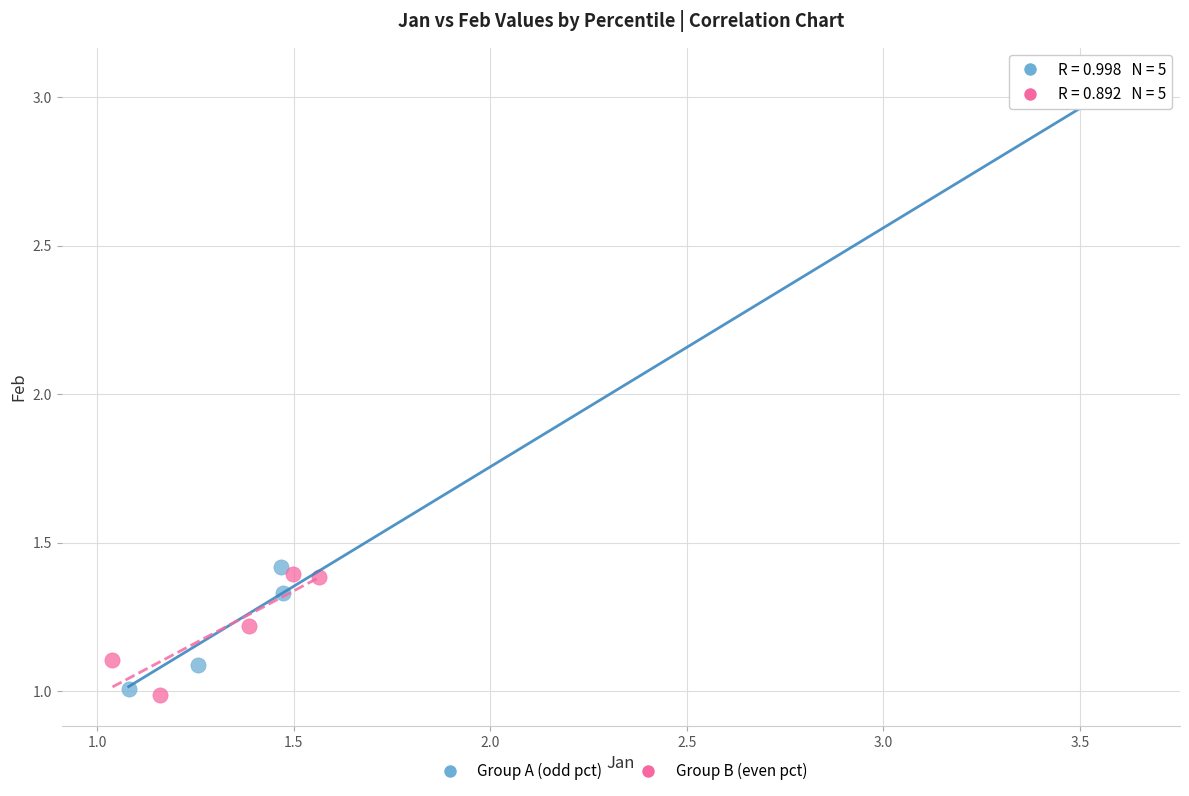

Which series reaches the maximum Y coordinate?

Group A (odd pct)